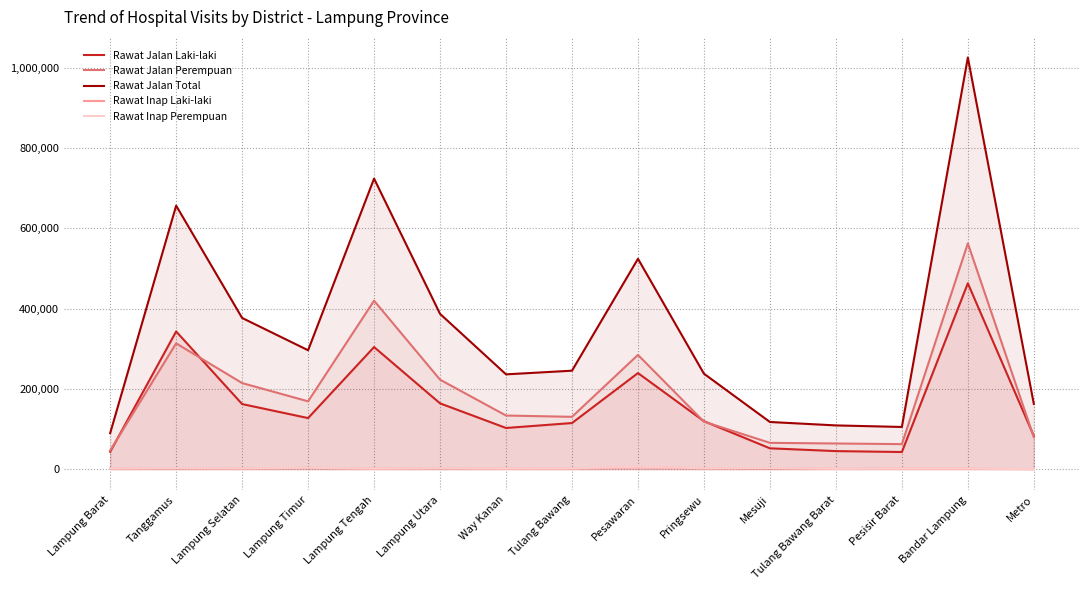

At which label does Rawat Inap Laki-laki reach its minimum?

Metro